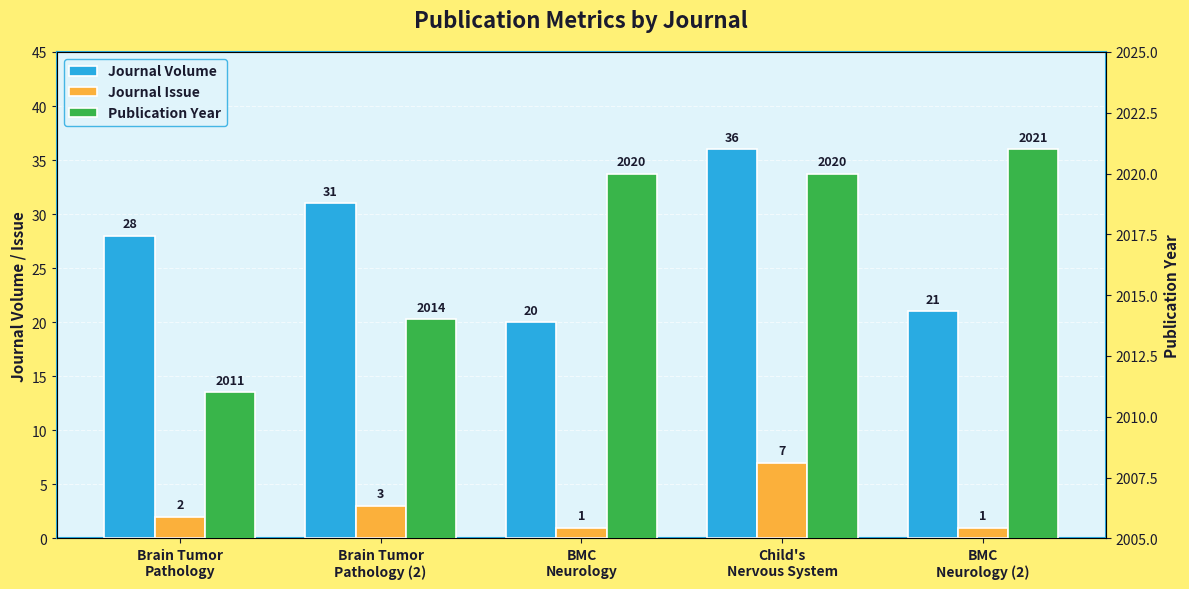

How many bars are there in total?

15